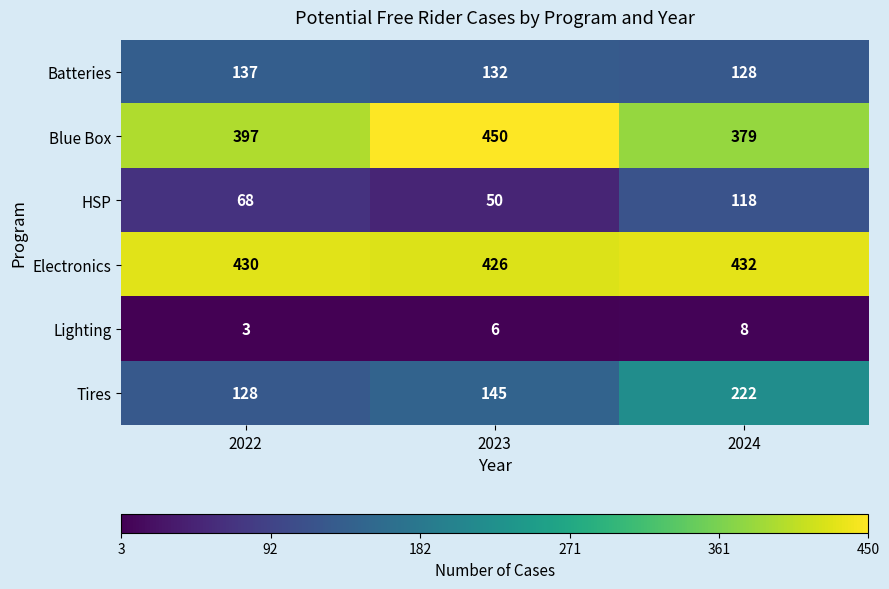

What is the approximate value of HSP at 2023, to the nearest 10?

50